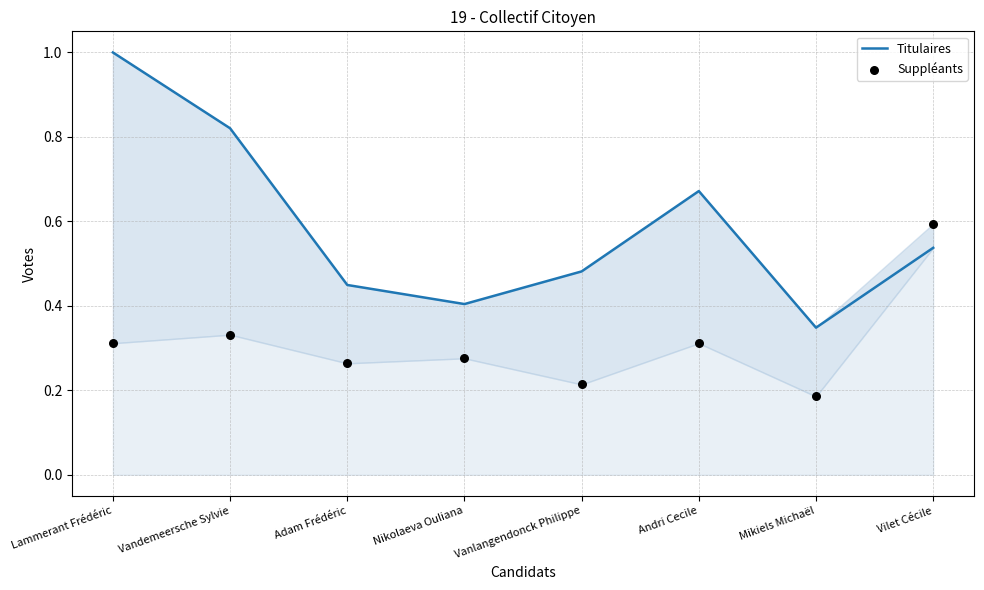

What is the total value across all series at Vilet Cécile?

1.1